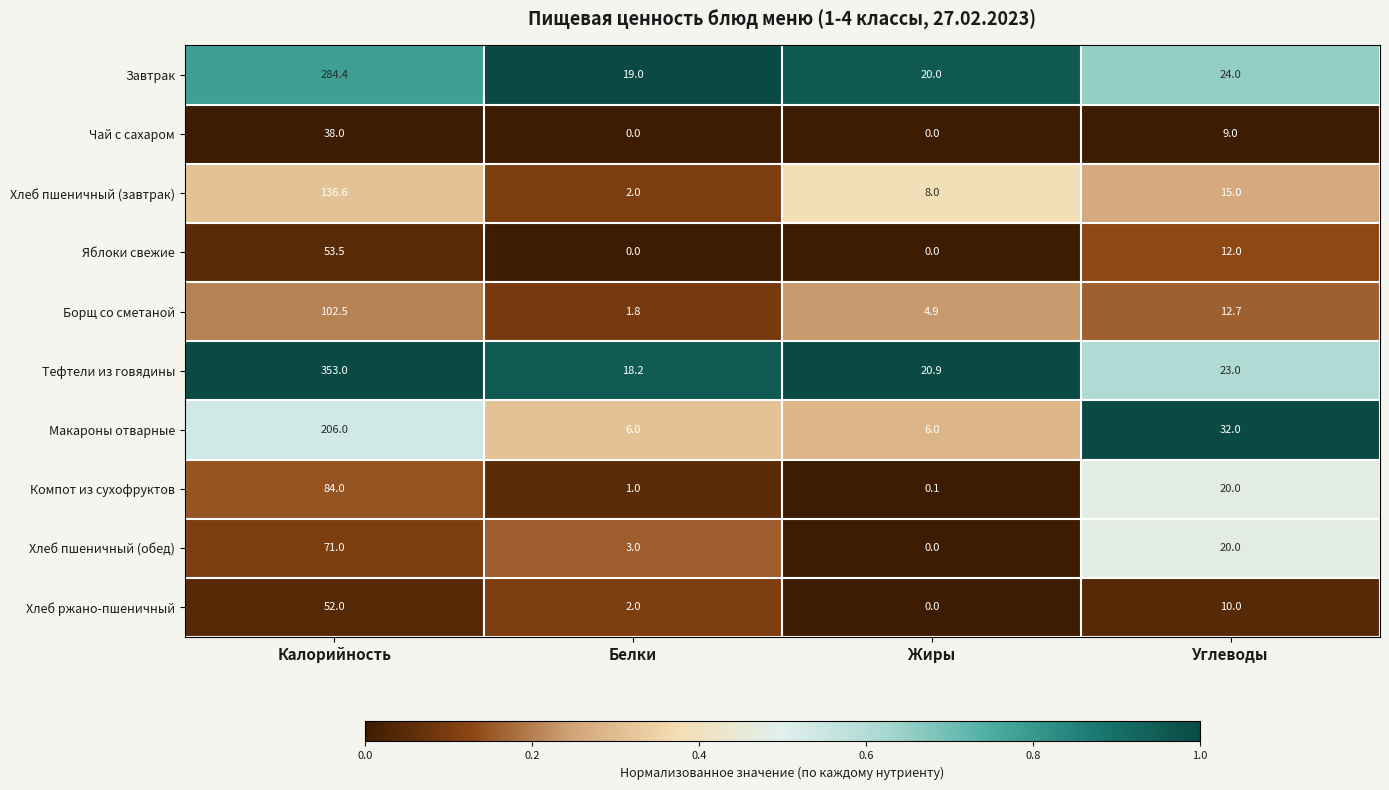

What is the spread (max minus min) of values at Углеводы?

23.0